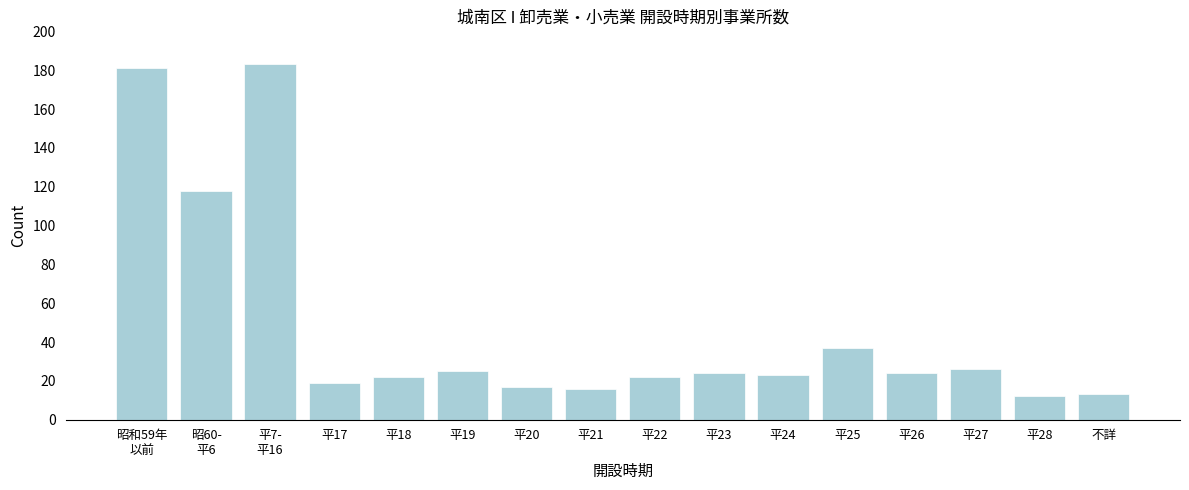

Reading left to right, extract all data points from this chart.

181	118	183	19	22	25	17	16	22	24	23	37	24	26	12	13